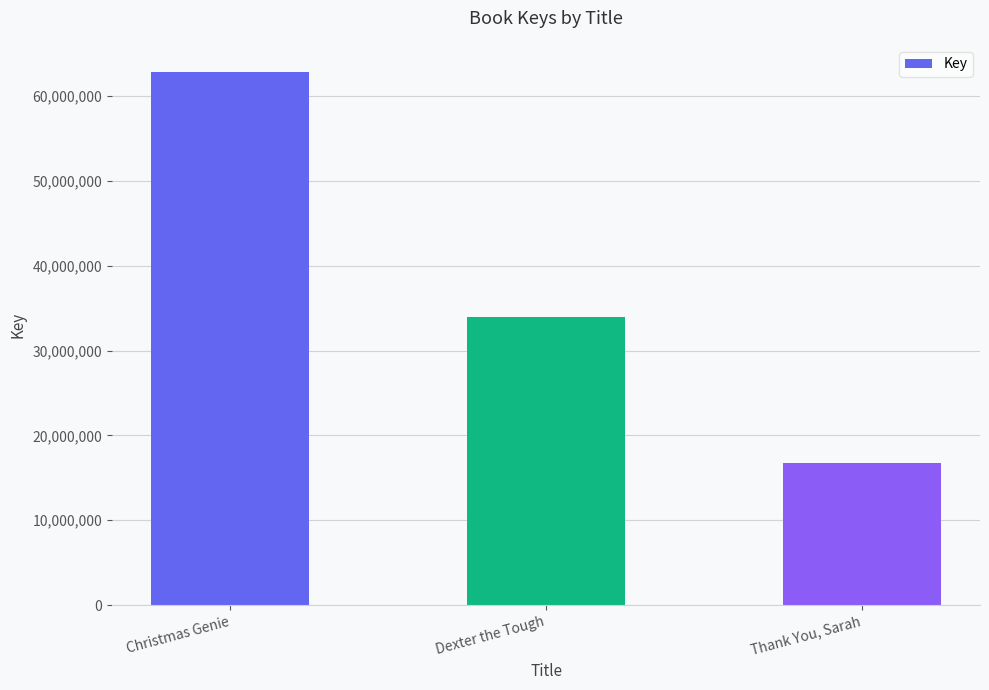

What is the value of the 3rd bar from the left?

16753787